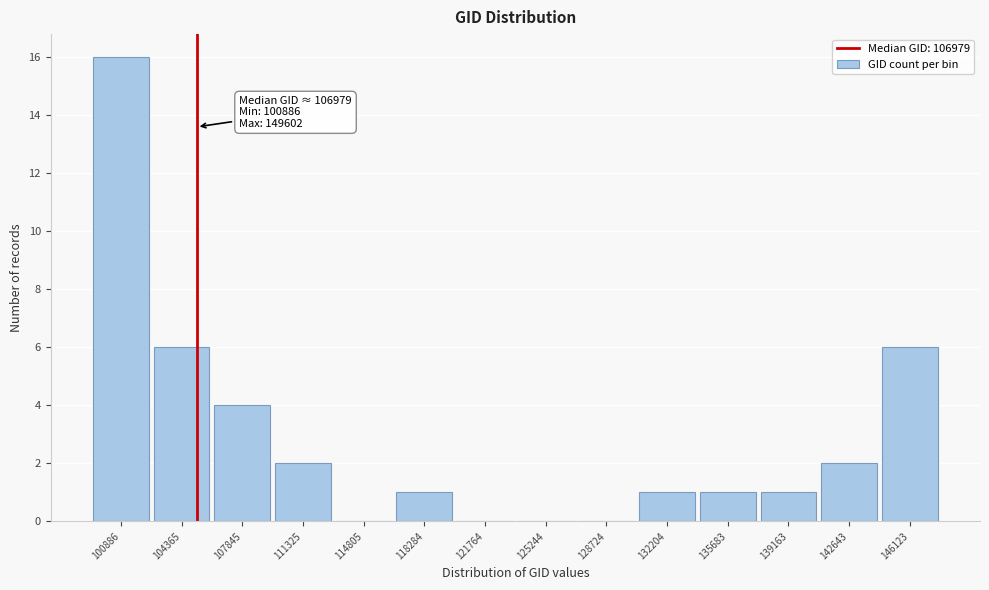

Reading left to right, list all the values displayed in this chart.

100886=16	104365=6	107845=4	111325=2	114805=0	118284=1	121764=0	125244=0	128724=0	132204=1	135683=1	139163=1	142643=2	146123=6